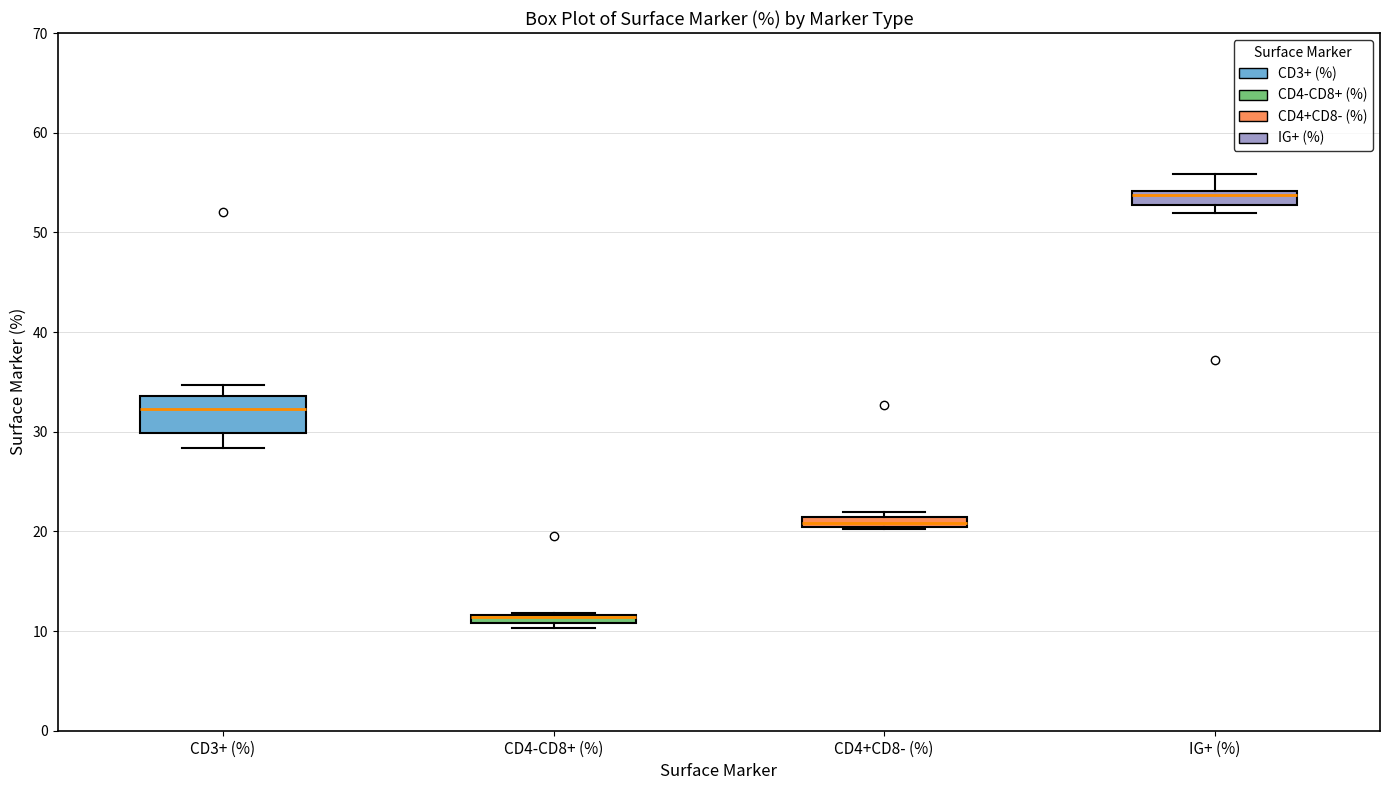

Where is the upper edge of the box for CD4+CD8- (%) on the y-axis? The values are not printed on the chart, so give them approximately, as read against the axis.

21